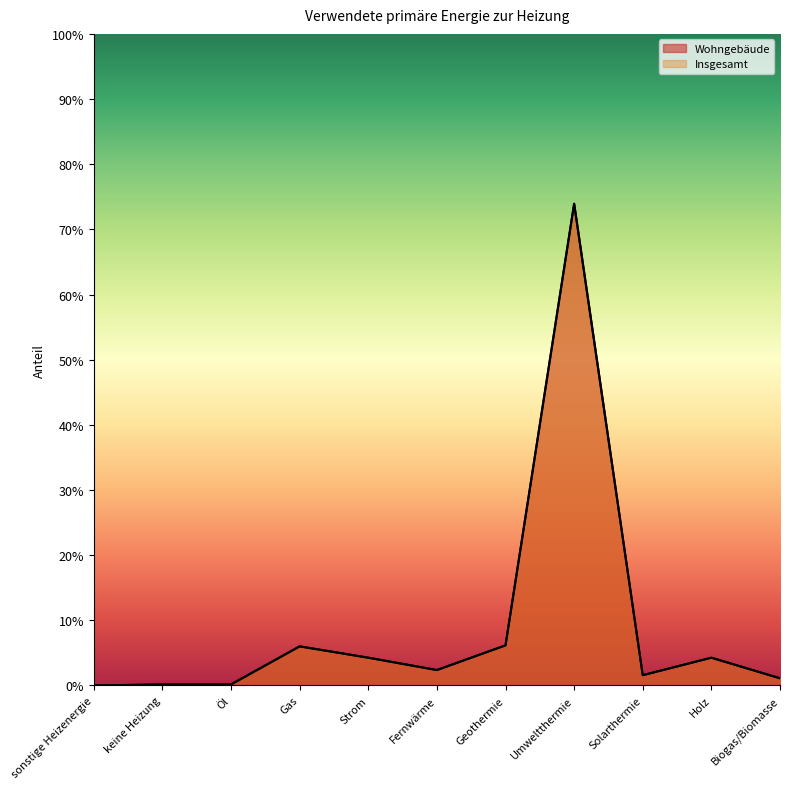

Is it true that Insgesamt equals 0.0 at Solarthermie?

False